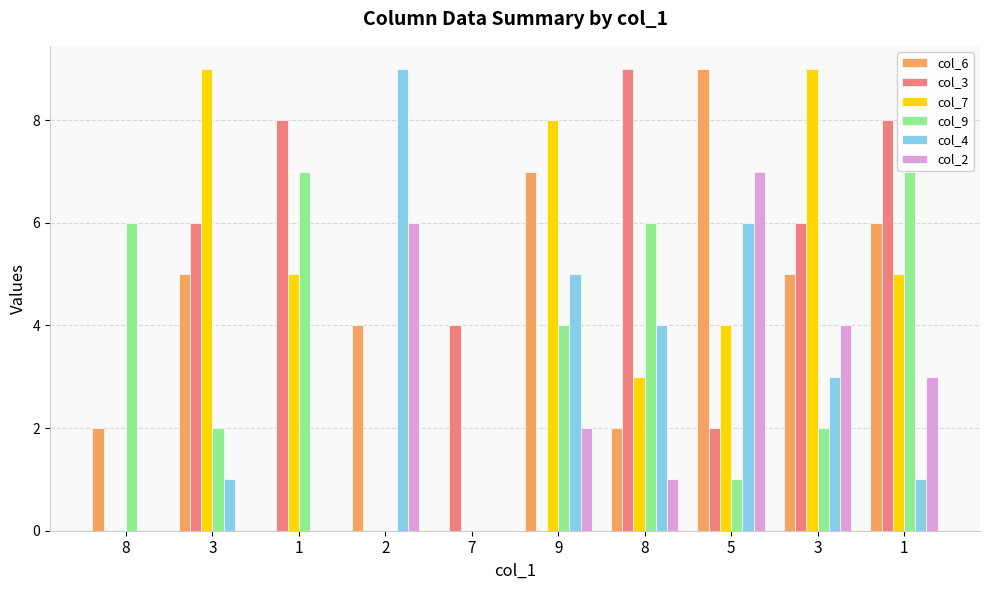

List the series in order of their peak value, lowest first.

col_9, col_2, col_6, col_3, col_7, col_4